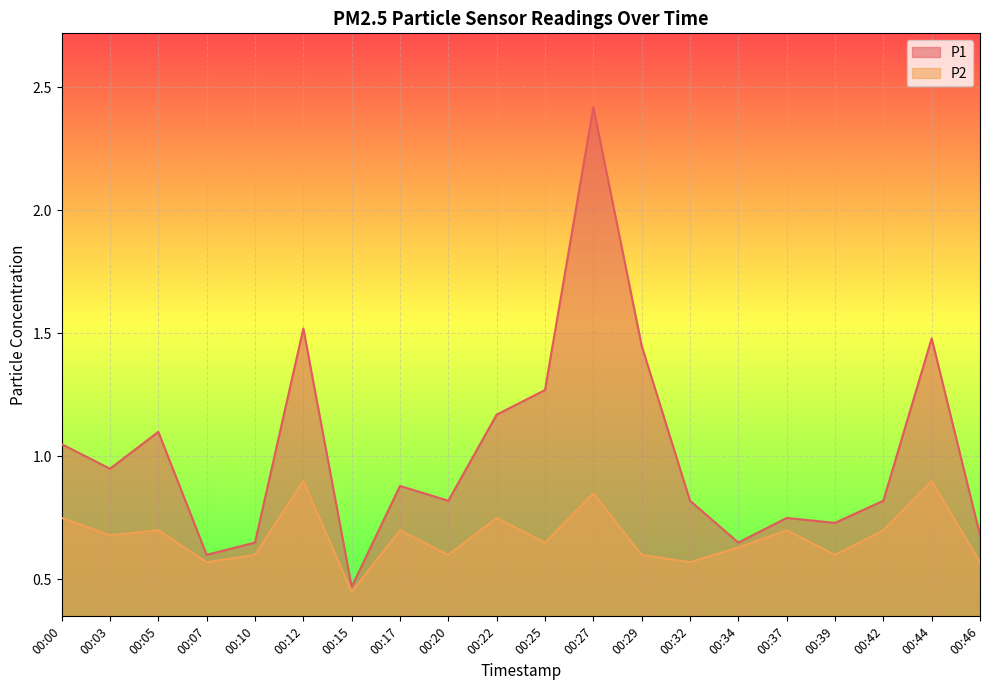

Reading left to right, extract all data points from this chart.

P1: 1.1	0.9	1.1	0.6	0.7	1.5	0.5	0.9	0.8	1.2	1.3	2.4	1.4	0.8	0.7	0.8	0.7	0.8	1.5	0.7
P2: 0.8	0.7	0.7	0.6	0.6	0.9	0.5	0.7	0.6	0.8	0.7	0.8	0.6	0.6	0.6	0.7	0.6	0.7	0.9	0.6